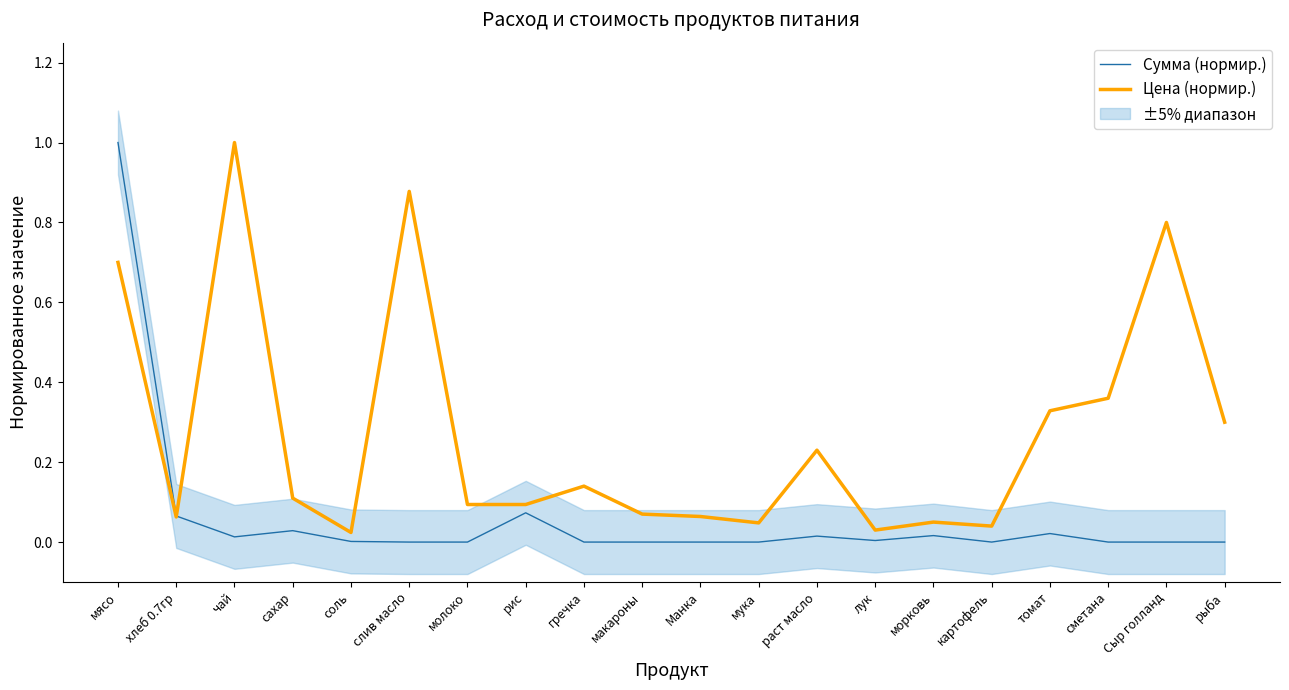

What is the label of the 19th point from the left?

Сыр голланд